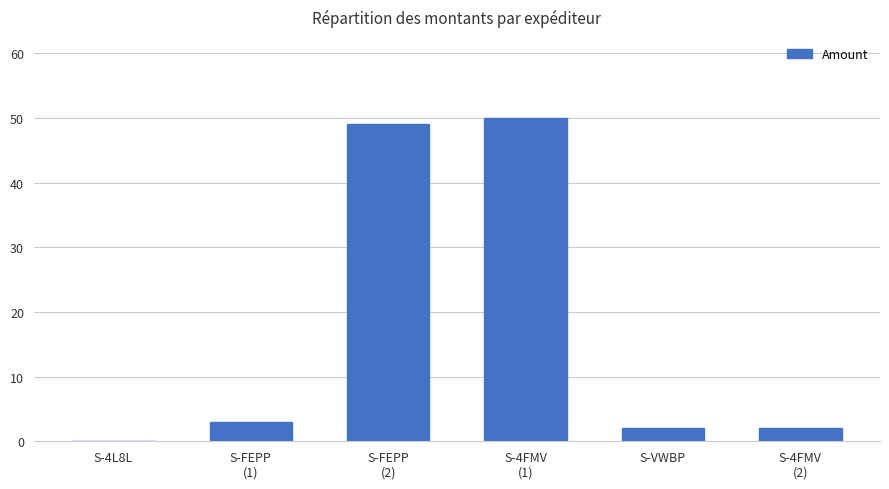

Which has a higher value, S-4L8L or S-VWBP?

S-VWBP